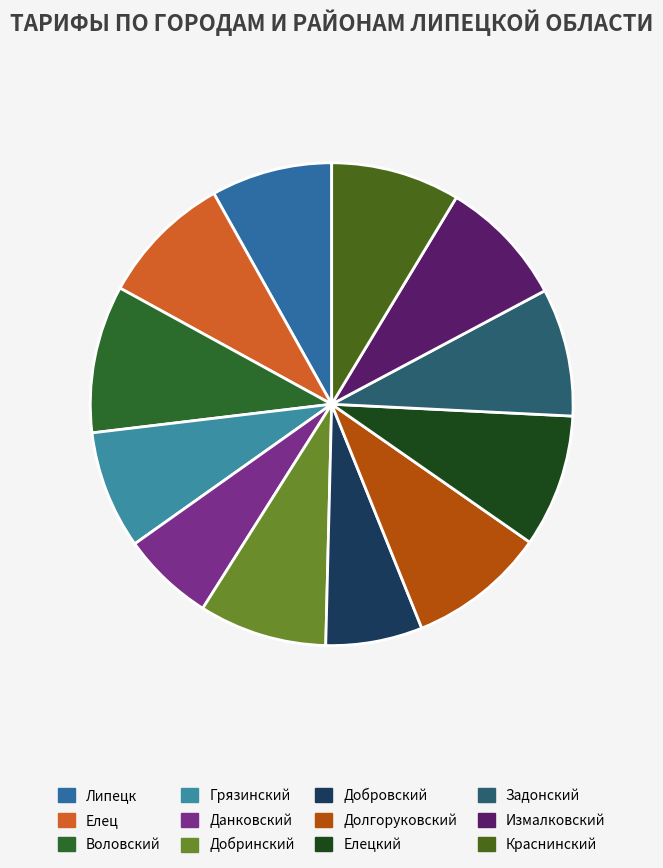

Rank the categories by value from highest to lowest.

Воловский, Долгоруковский, Елец, Елецкий, Краснинский, Добринский, Задонский, Измалковский, Липецк, Грязинский, Добровский, Данковский